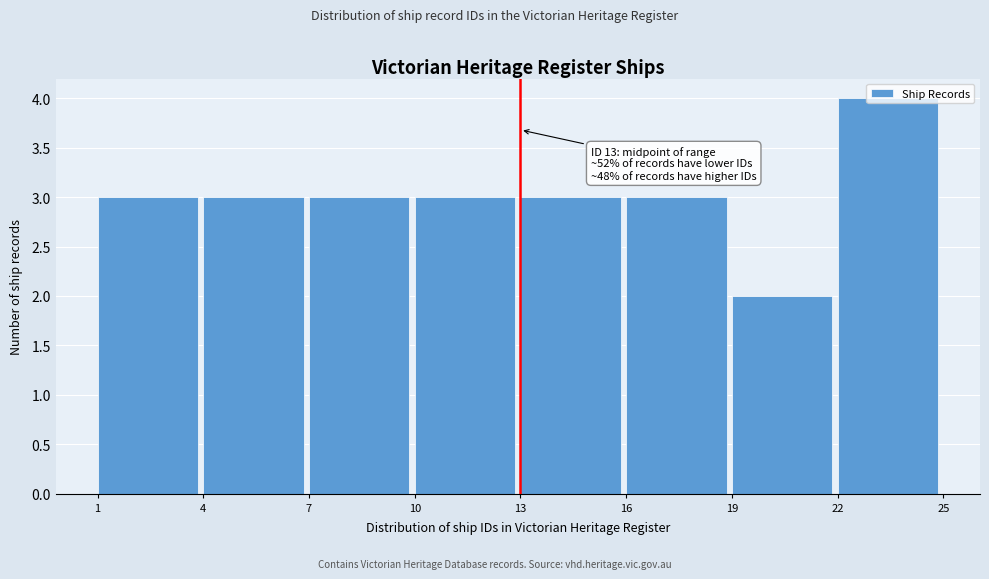

Over which range of the x-axis is the bar tallest?

22 to 25